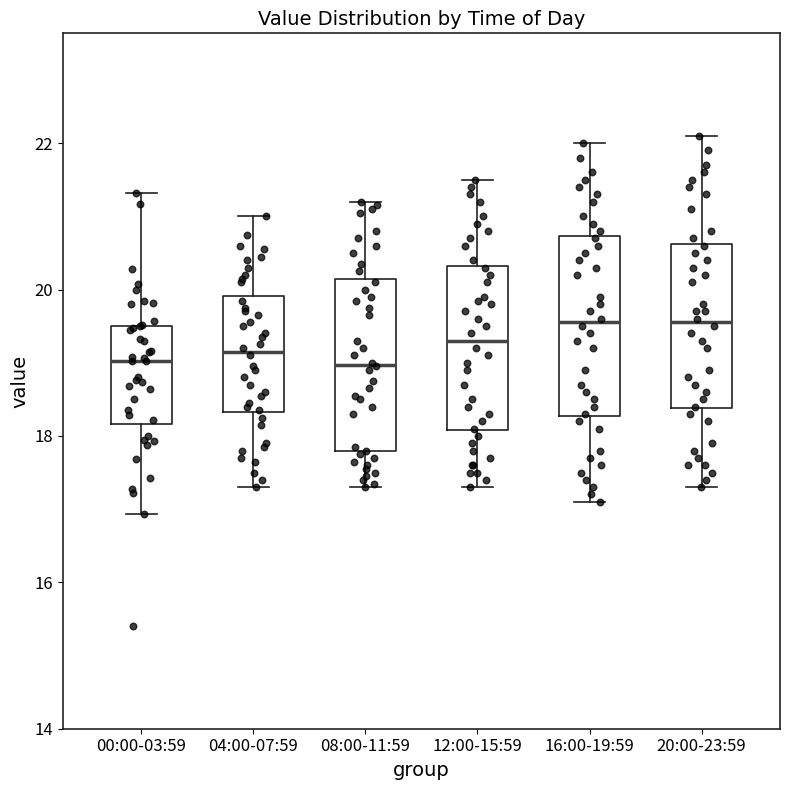

Where does the lower whisker of the box for 20:00-23:59 end on the y-axis? The values are not printed on the chart, so give them approximately, as read against the axis.

17.4